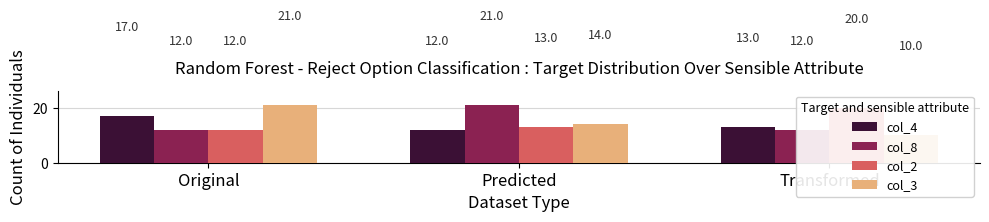

Is it true that col_2 equals 13 at Predicted?

True